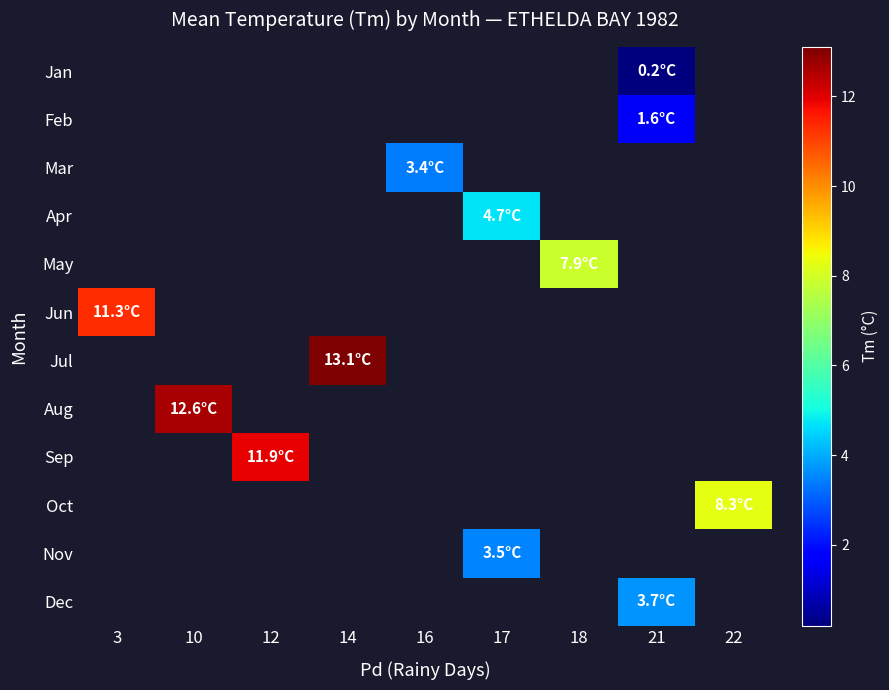

What is the maximum value shown in the chart?

13.1